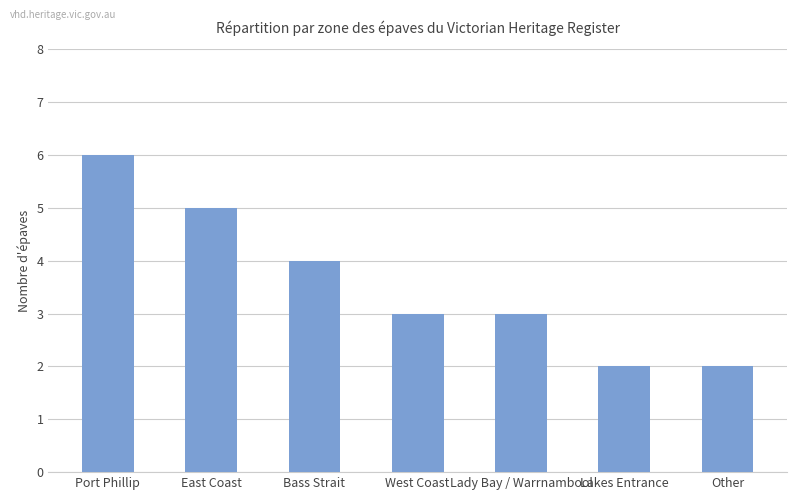

Does the chart contain any negative values?

No